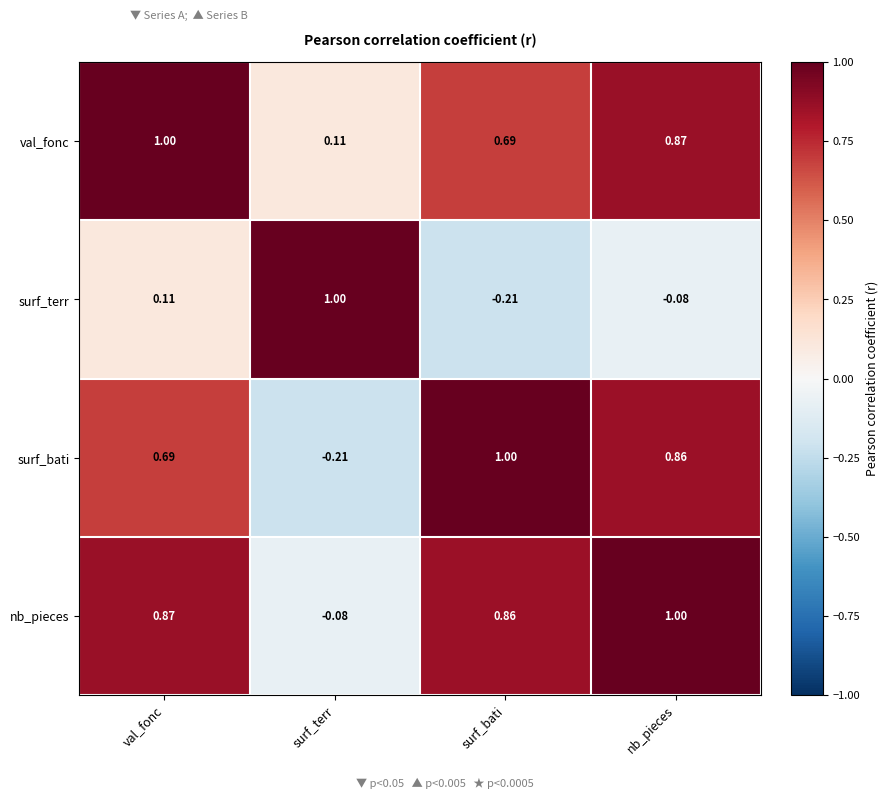

At which label does surf_terr first exceed 0?

val_fonc